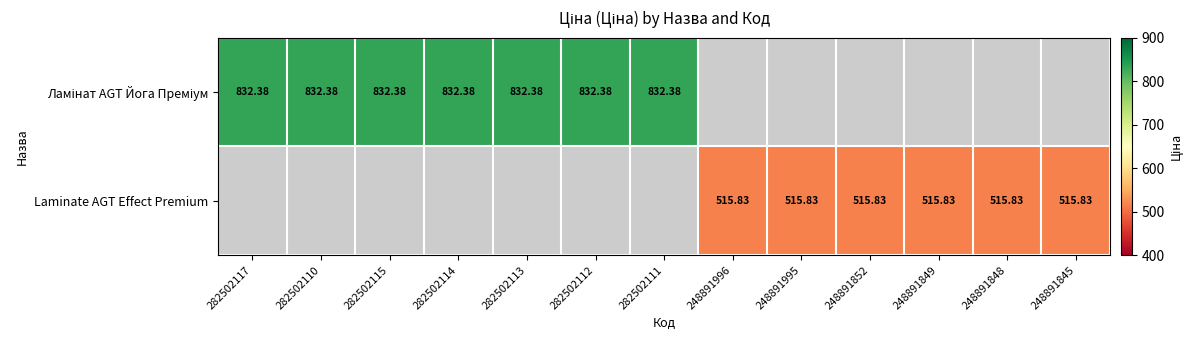

True or false: Laminate AGT Effect Premium has a value of 813.2 at 248891996.

False